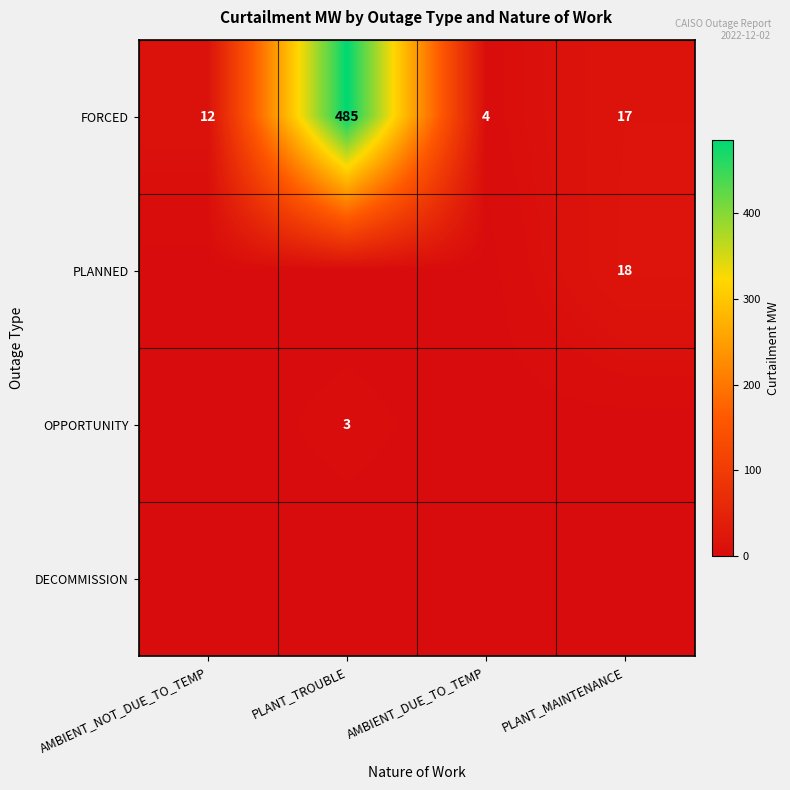

The value of FORCED at AMBIENT_DUE_TO_TEMP is 4. True or false?

True